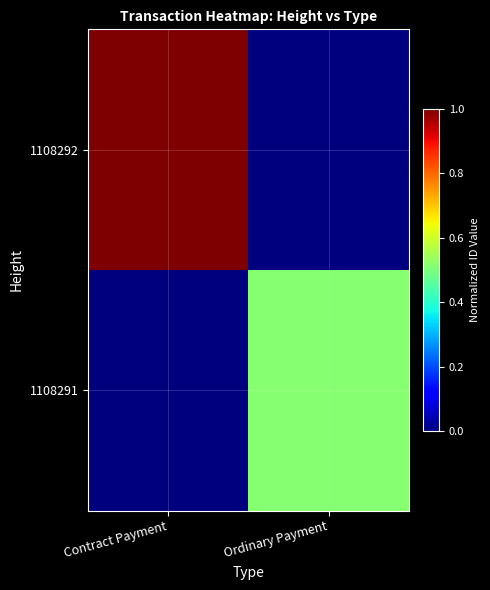

What is the total value across all series at Contract Payment?

1.0